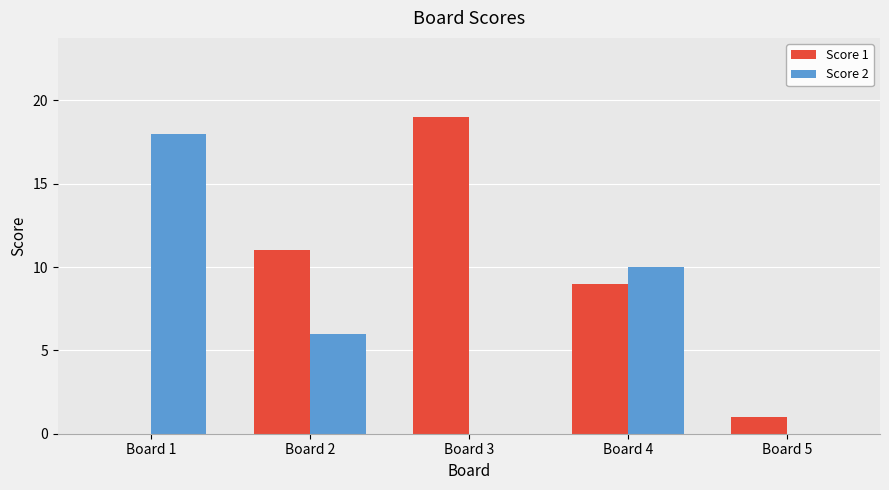

Reading left to right, what are all the values shown in this chart?

Score 1: 0	11	19	9	1
Score 2: 18	6	0	10	0